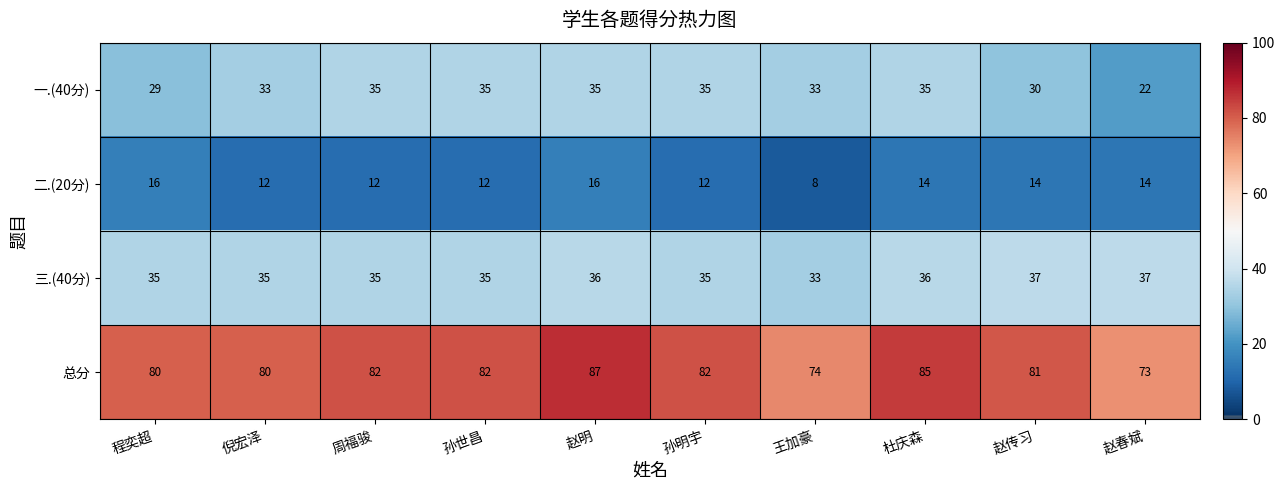

What is the minimum value shown in the chart?

8